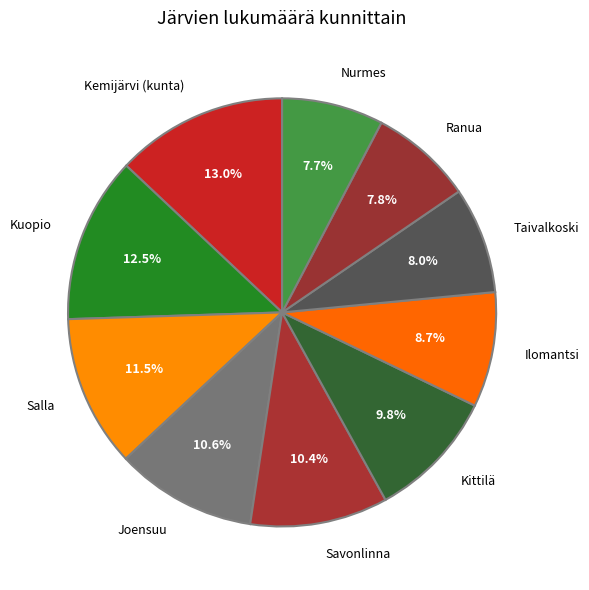

Count the number of slices in the pie.

10